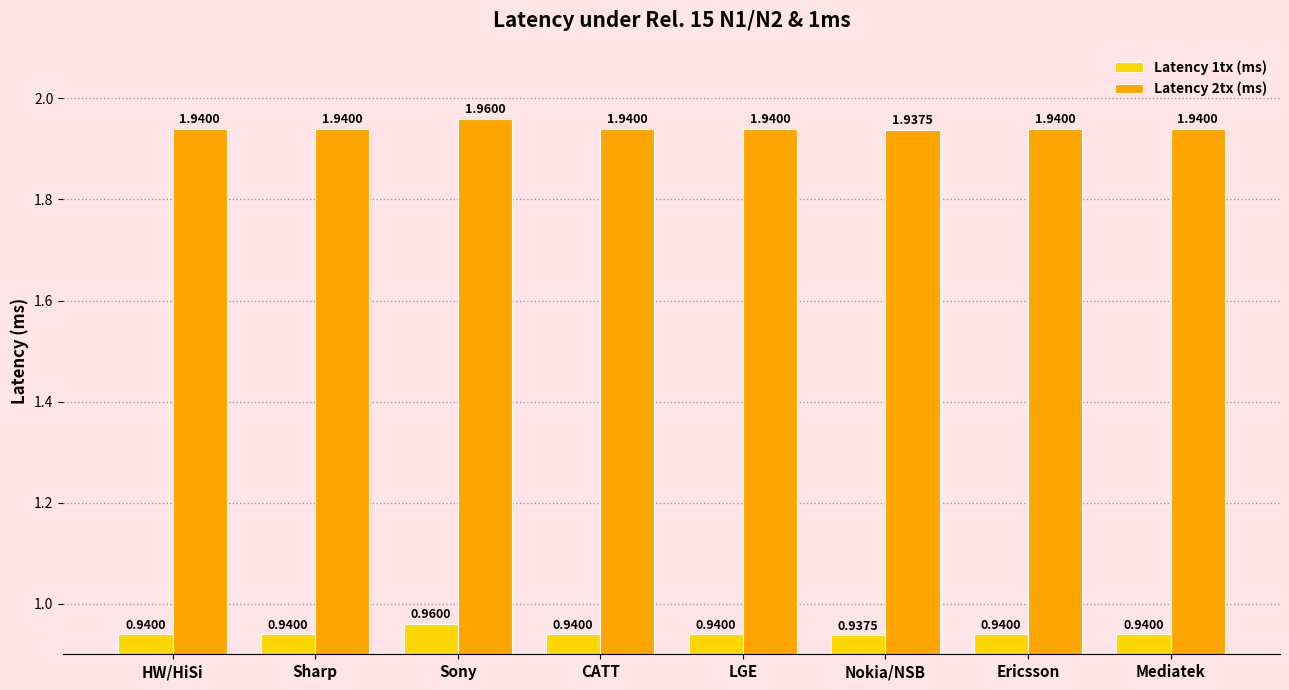

Count the Latency 2tx (ms) values in the range 1 to 2.

8